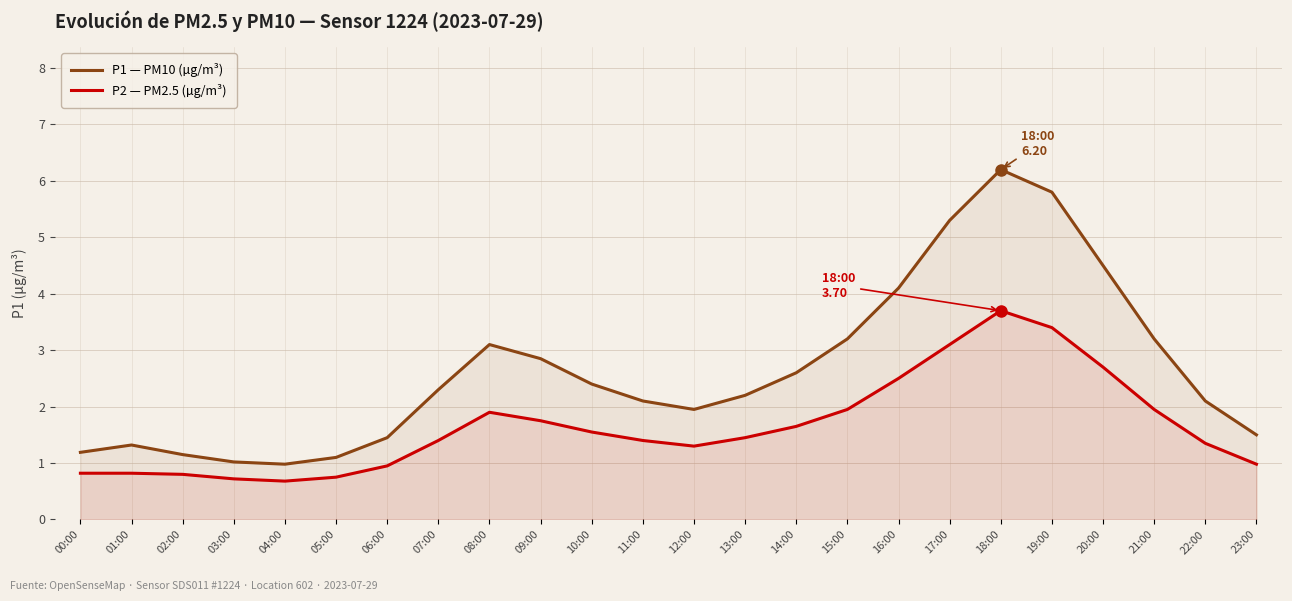

What is the difference between the P2 — PM2.5 (µg/m³) values at 10:00 and 13:00?

0.1